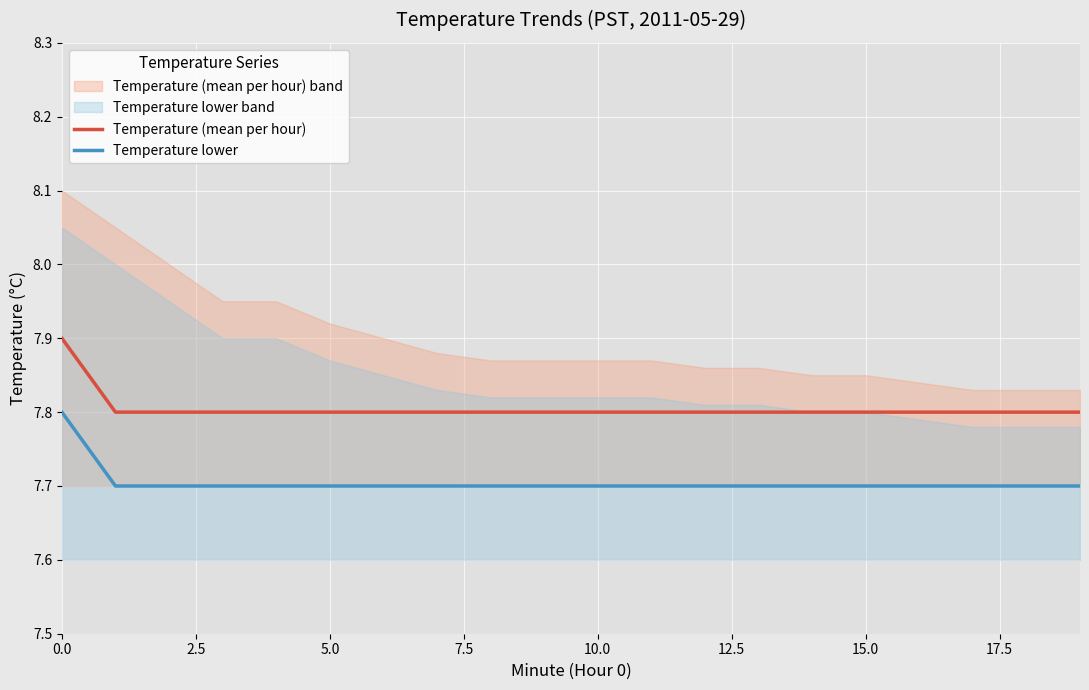

What is the value of the Temperature (mean per hour) point at the 3rd from the left?

7.8